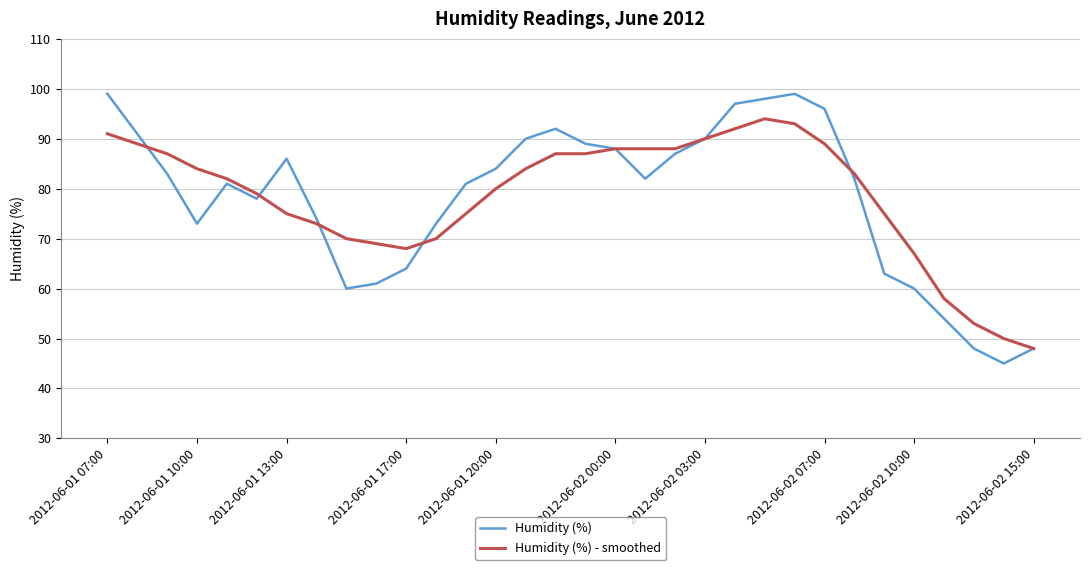

True or false: Humidity (%) has more than 2 interior local peaks.

True